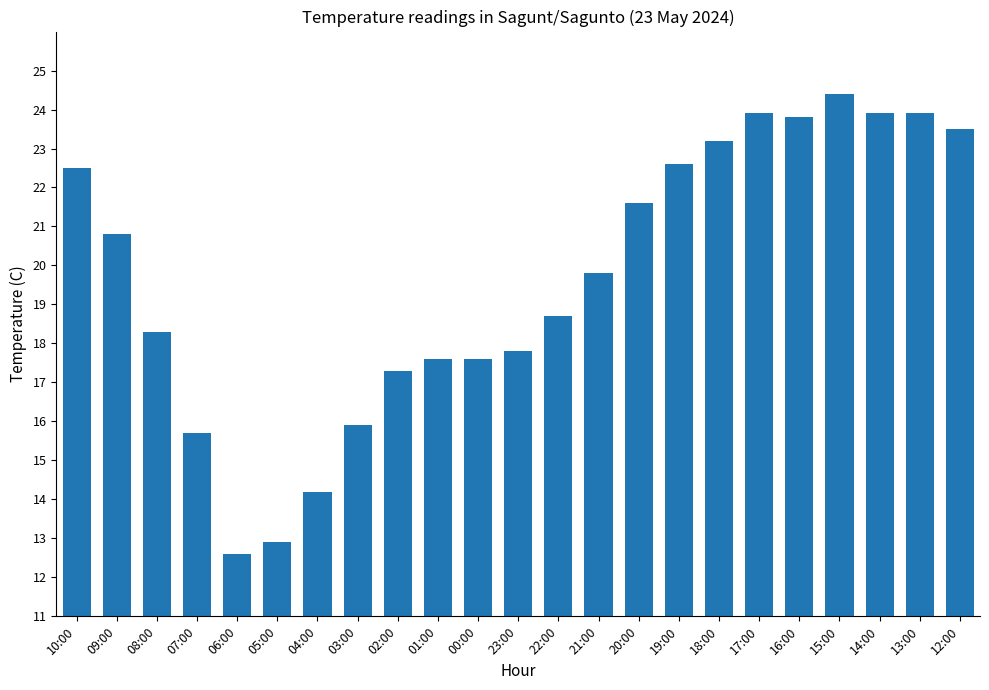

What is the change in value from 00:00 to 20:00?

+4.0